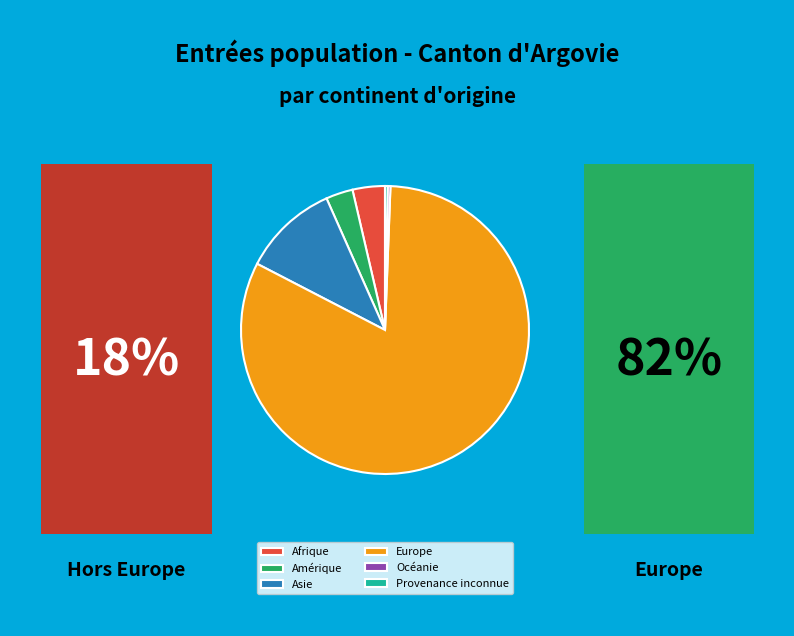

Which has a higher value, Provenance inconnue or Afrique?

Afrique